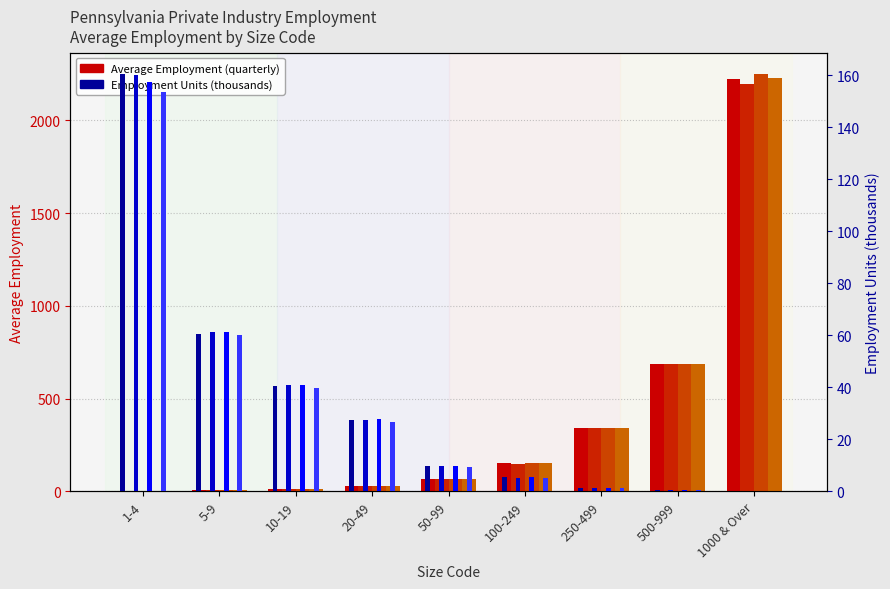

Rank the categories by Q2 Avg Employment value from highest to lowest.

1000 & Over, 500-999, 250-499, 100-249, 50-99, 20-49, 10-19, 5-9, 1-4